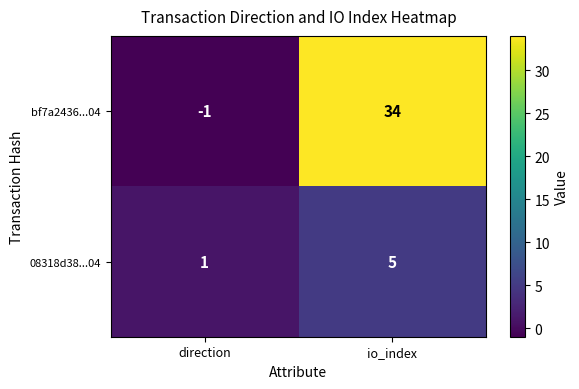

Count the number of categories in the chart.

2